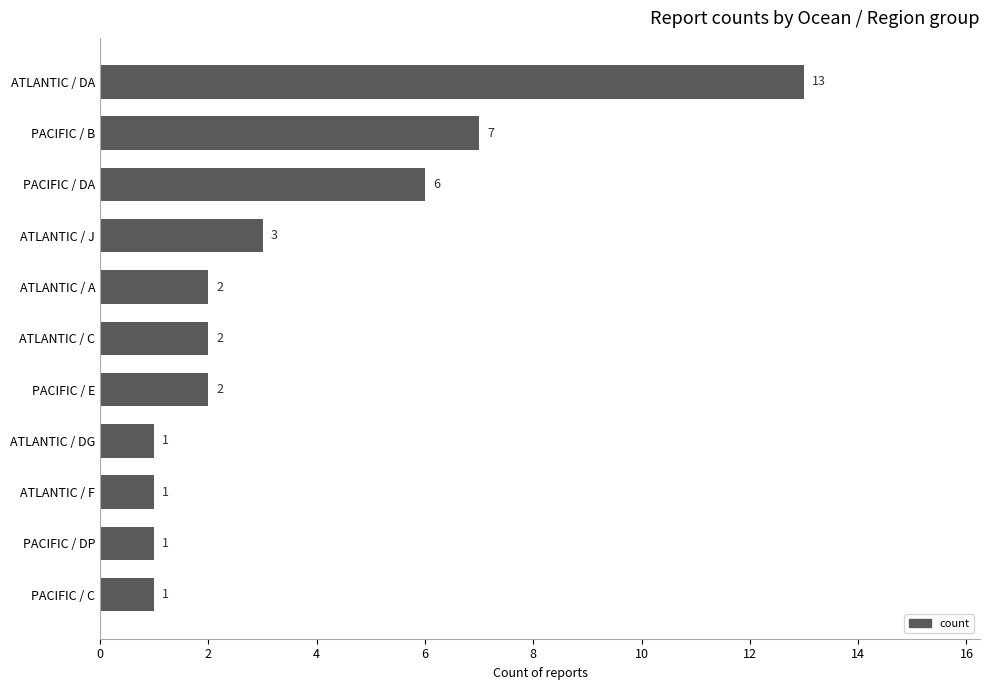

The chart shows a value of 1 at ATLANTIC / C. True or false?

False